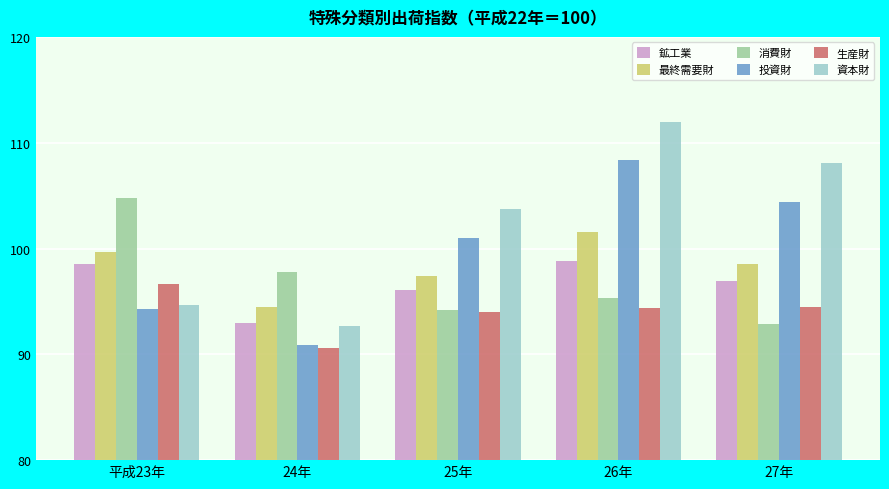

What is the label of the 5th bar from the left?

27年